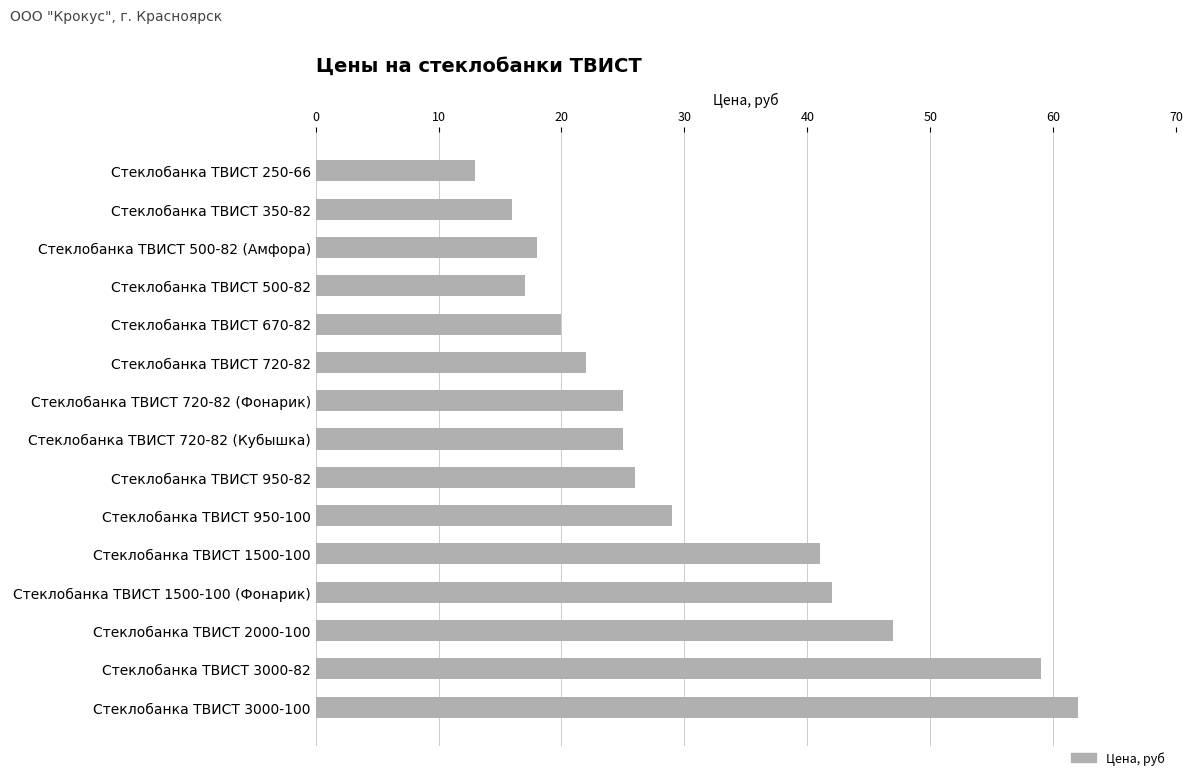

What is the difference between the maximum and second lowest values?

46